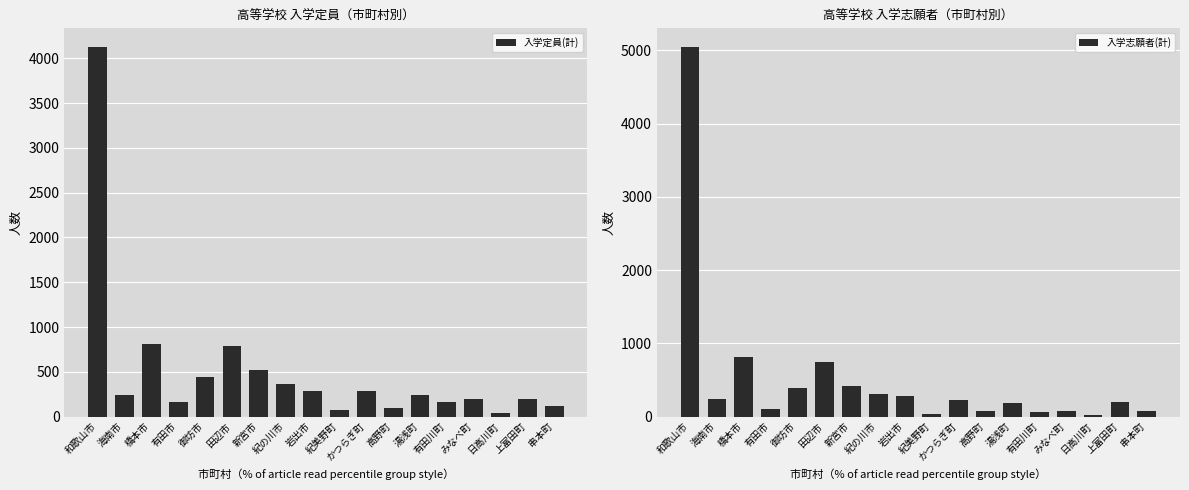

Reading left to right, extract all data points from this chart.

入学定員(計): 和歌山市=4130	海南市=240	橋本市=810	有田市=160	御坊市=440	田辺市=785	新宮市=520	紀の川市=360	岩出市=280	紀美野町=70	かつらぎ町=280	高野町=100	湯浅町=240	有田川町=160	みなべ町=200	日高川町=40	上富田町=200	串本町=120
入学志願者(計): 和歌山市=5050	海南市=235	橋本市=815	有田市=102	御坊市=391	田辺市=742	新宮市=415	紀の川市=305	岩出市=282	紀美野町=31	かつらぎ町=228	高野町=73	湯浅町=189	有田川町=67	みなべ町=82	日高川町=22	上富田町=196	串本町=72